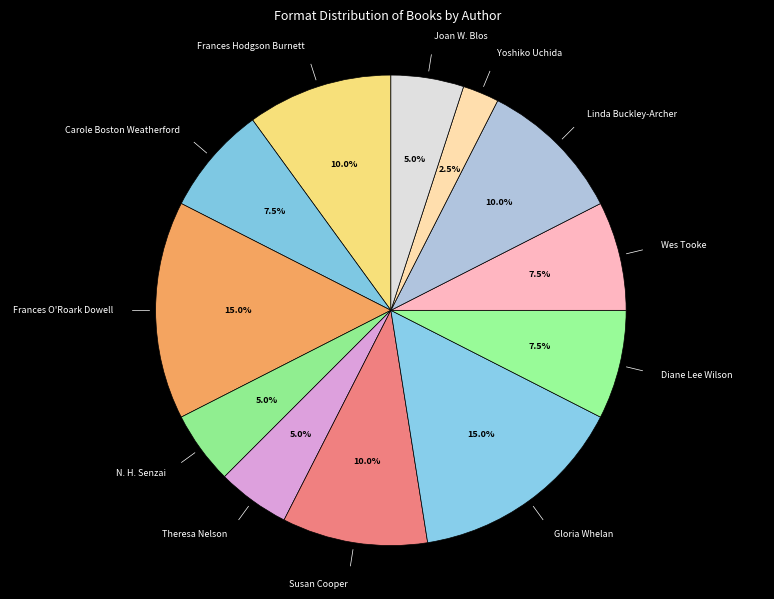

Do Carole Boston Weatherford and Susan Cooper together represent more than half of the pie?

No